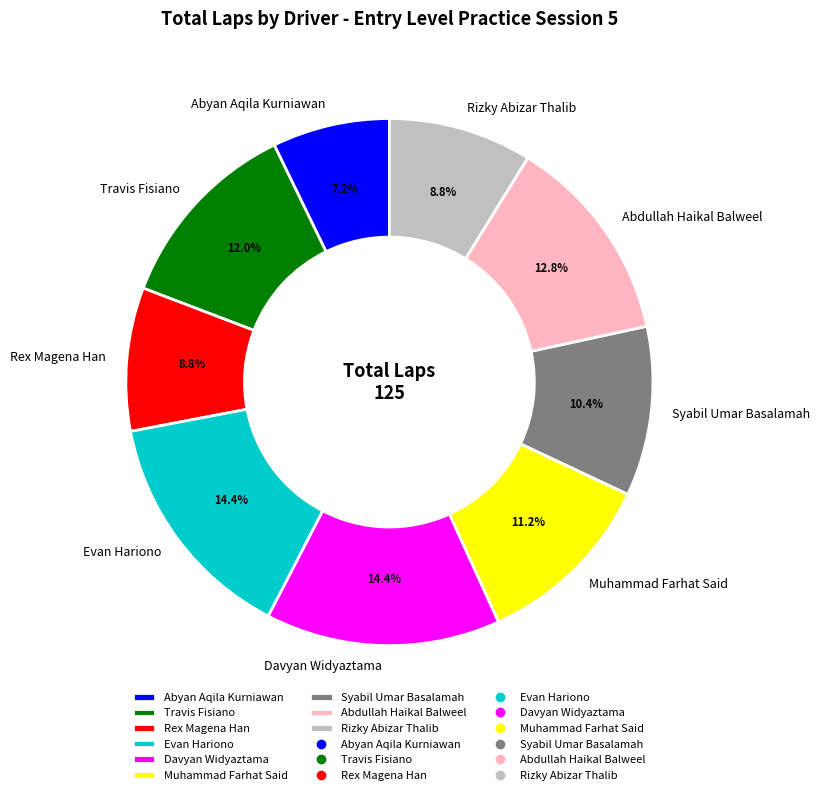

To the nearest percent, what percentage of the pie is Abdullah Haikal Balweel?

13%